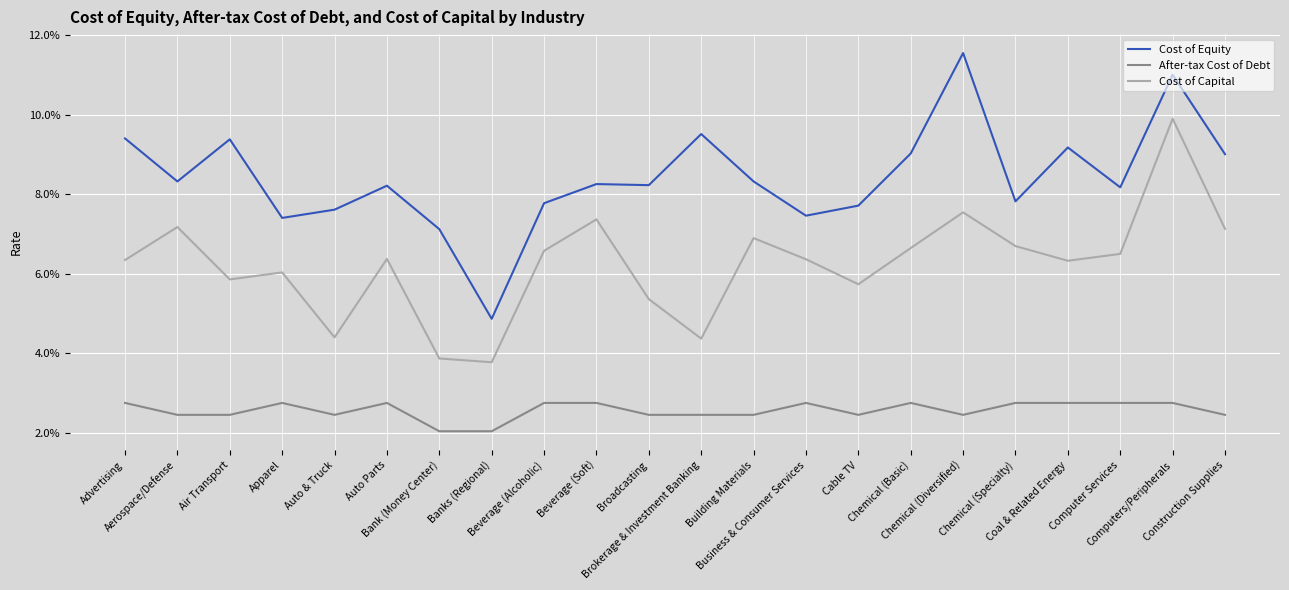

Where is the first local maximum for Cost of Capital?

Aerospace/Defense